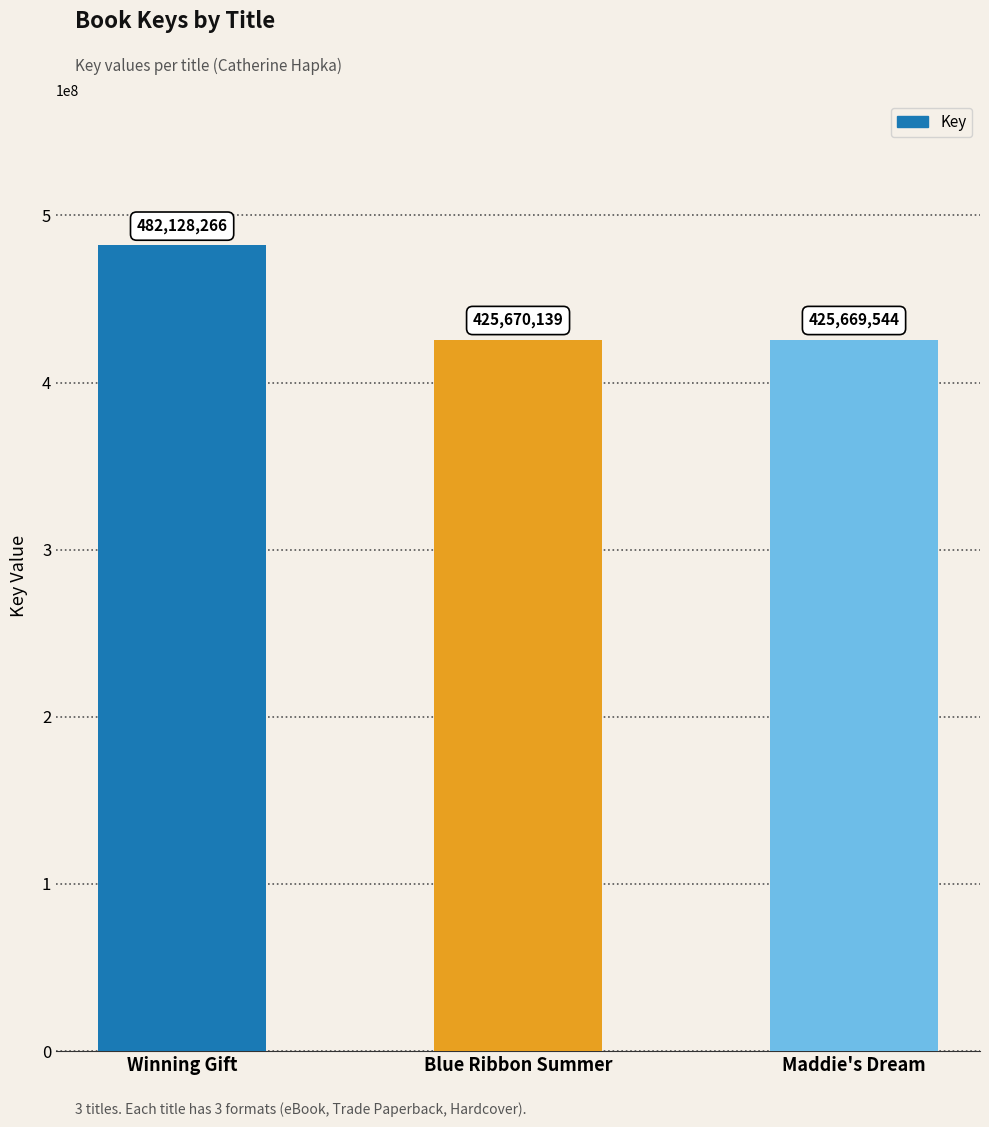

What is the maximum value shown in the chart?

482128266